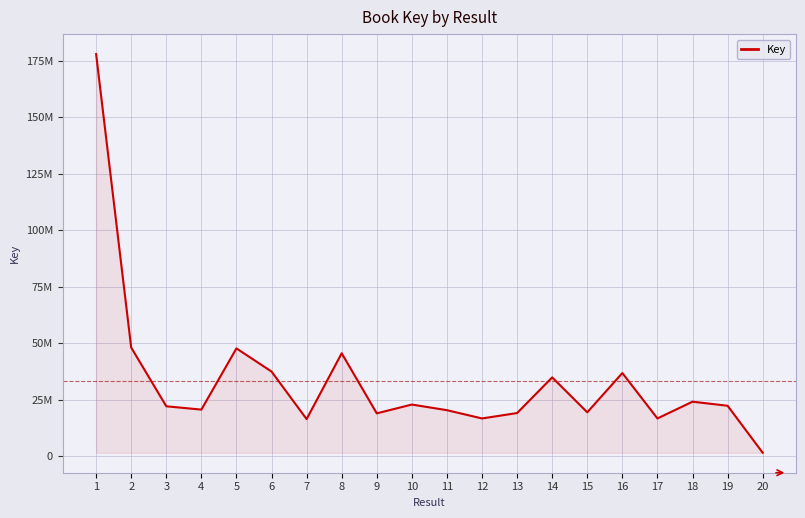

Is this an area chart (filled region under the line)?

Yes